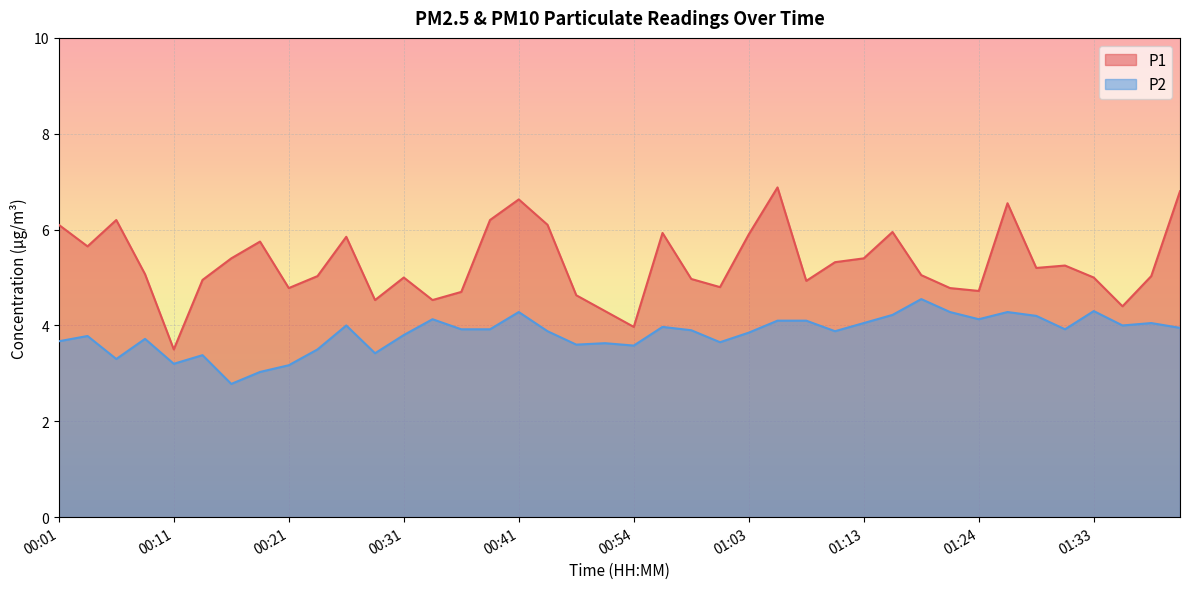

True or false: P2 and P1 intersect in this chart.

False